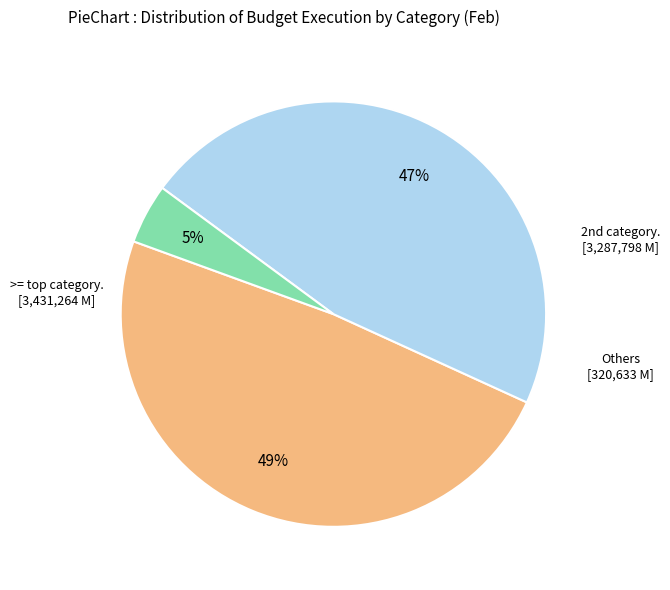

To the nearest percent, what is the average slice percentage?

33%